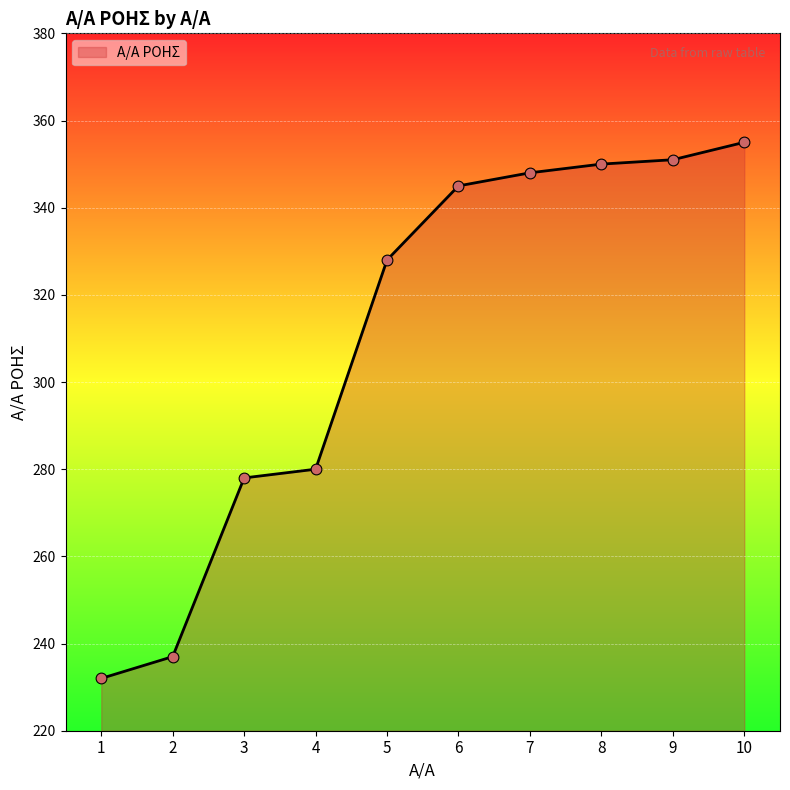

What is the change in value from 4 to 8?

+70